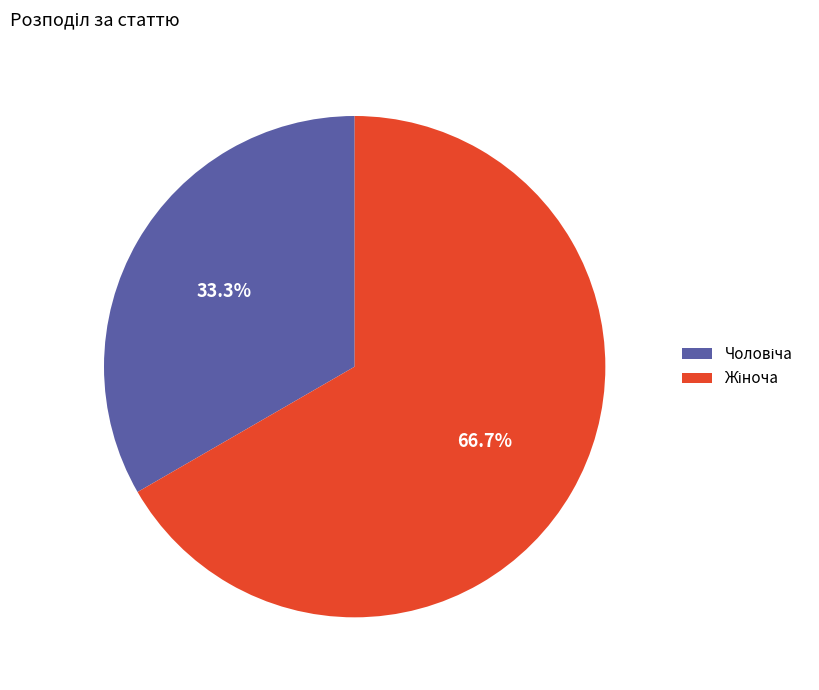

Does any single category account for the majority?

Yes